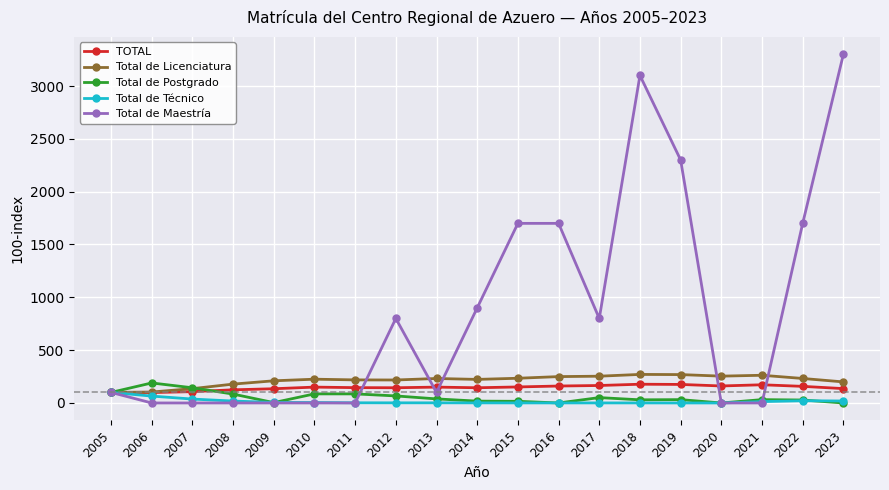

Which series has the widest spread of values?

Total de Maestría